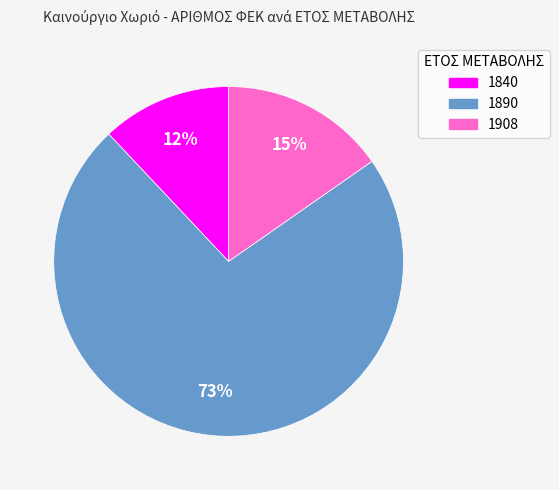

Is the sum of 1890 and 1840 greater than half?

Yes